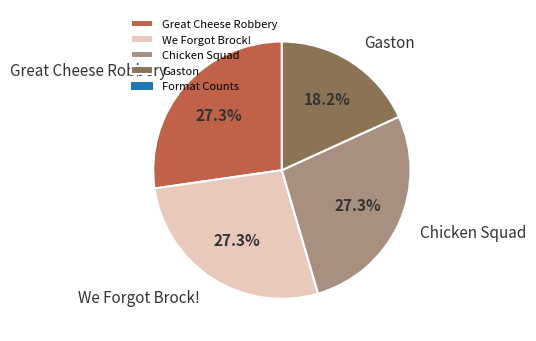

Count the number of slices in the pie.

4